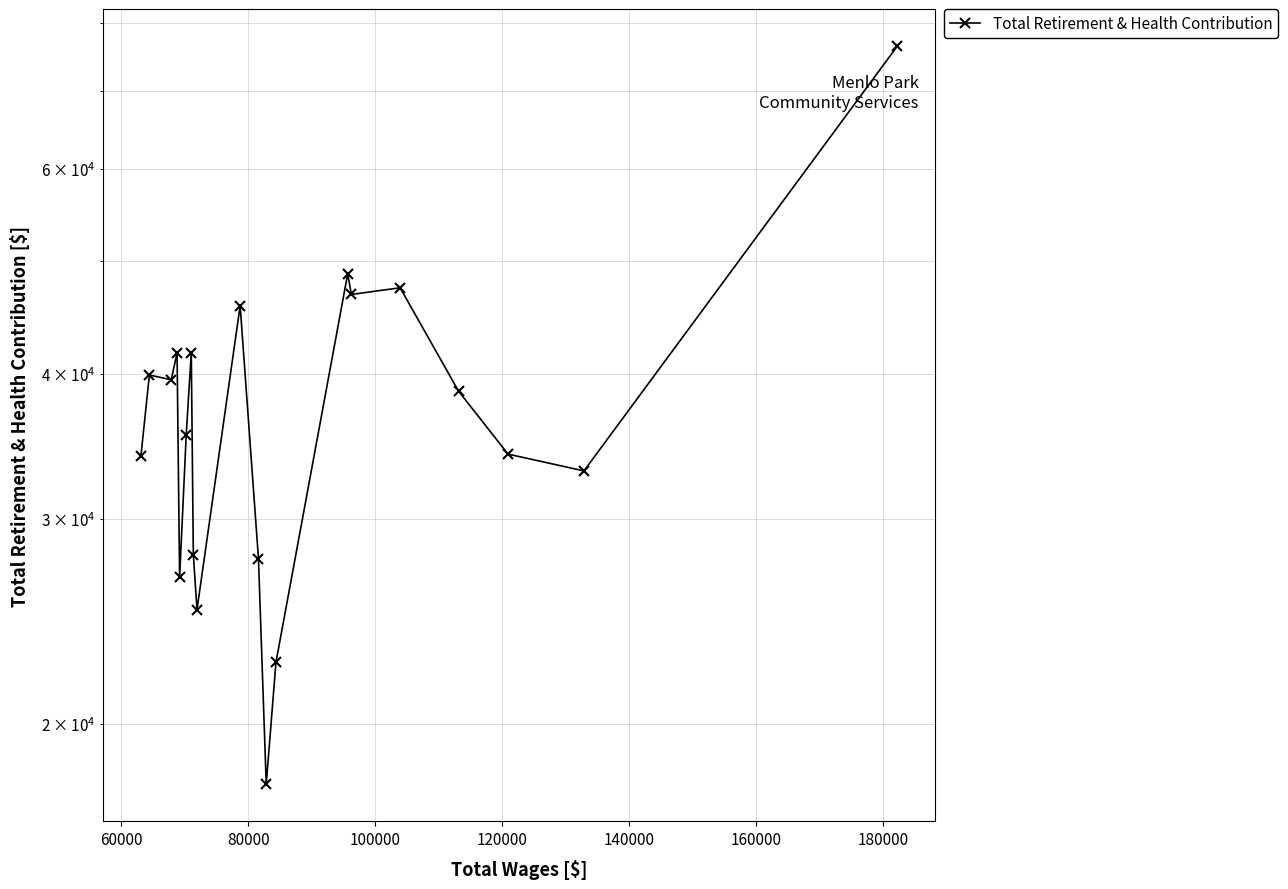

Reading left to right, list all the values displayed in this chart.

33972	39882	39511	41660	26715	35436	41688	27928	25068	45743	27733	17737	22583	48728	46781	47403	38633	34102	32985	76522